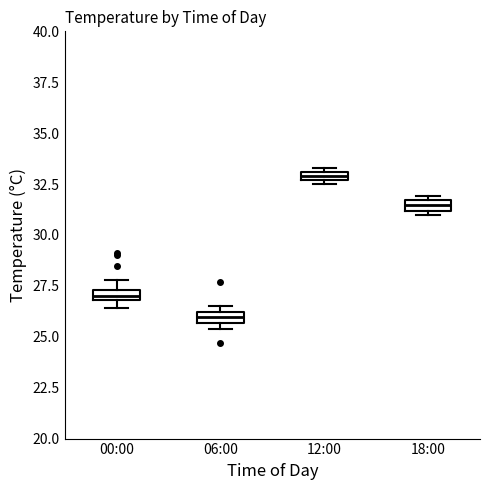

Where is the upper edge of the box for 00:00 on the y-axis? The values are not printed on the chart, so give them approximately, as read against the axis.

27.5